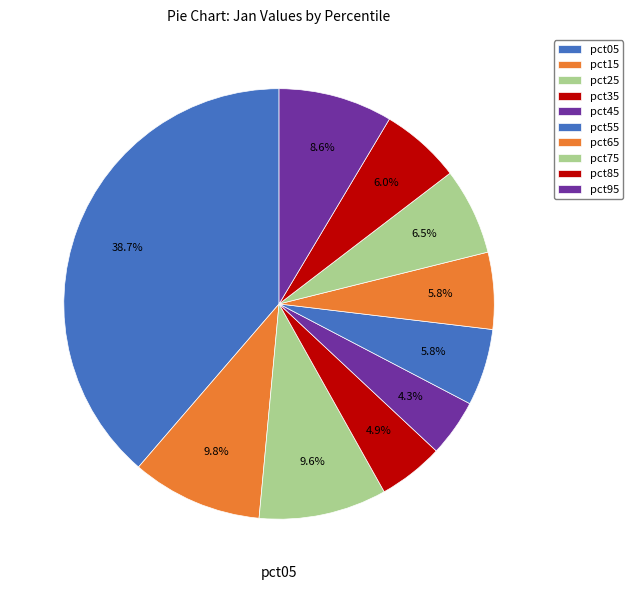

Count the number of slices in the pie.

10